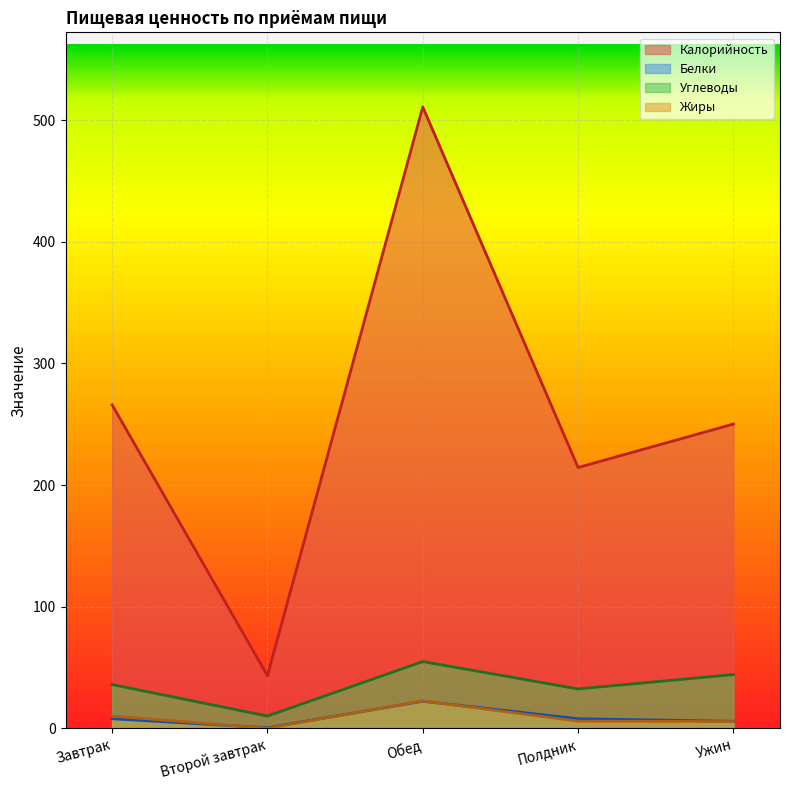

How many data points in Калорийность are above 250?

3